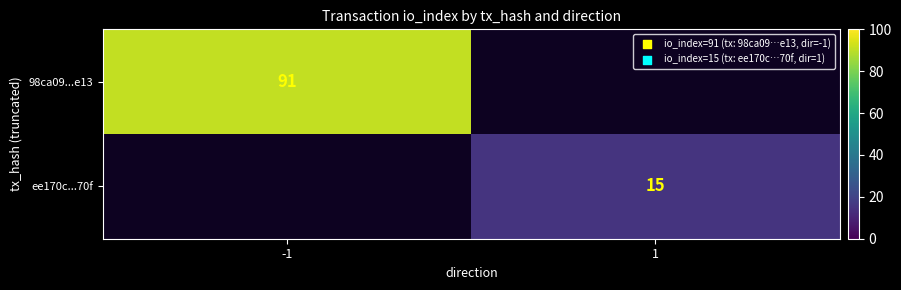

Which has a higher value, 1 or -1?

-1